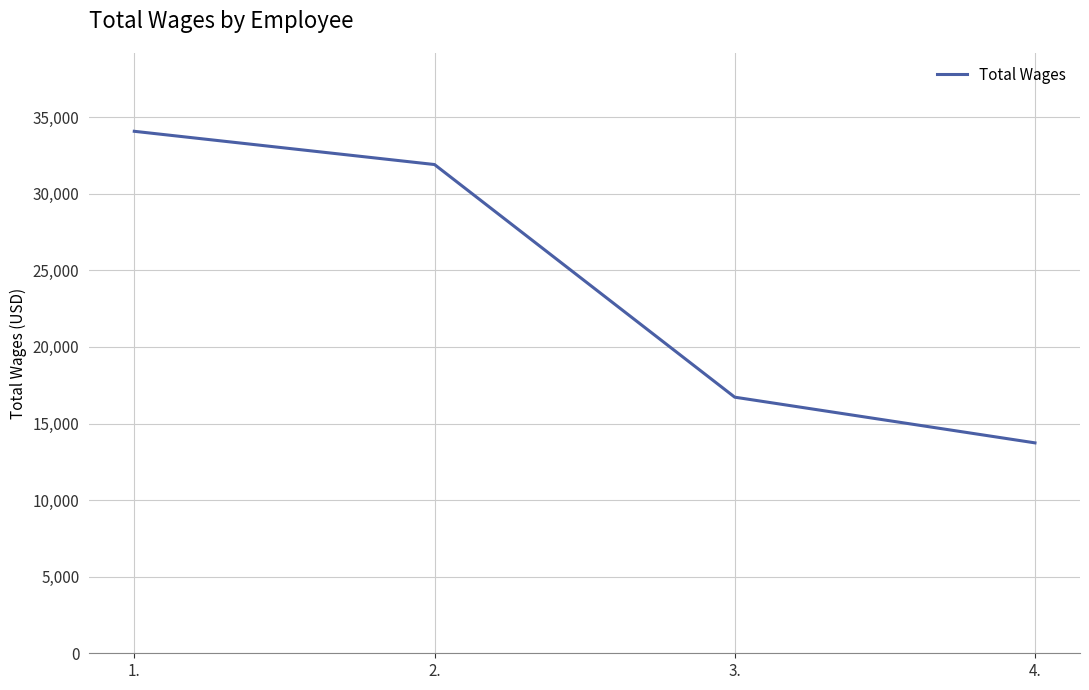

Read the value at 4., to the nearest 100.

13700